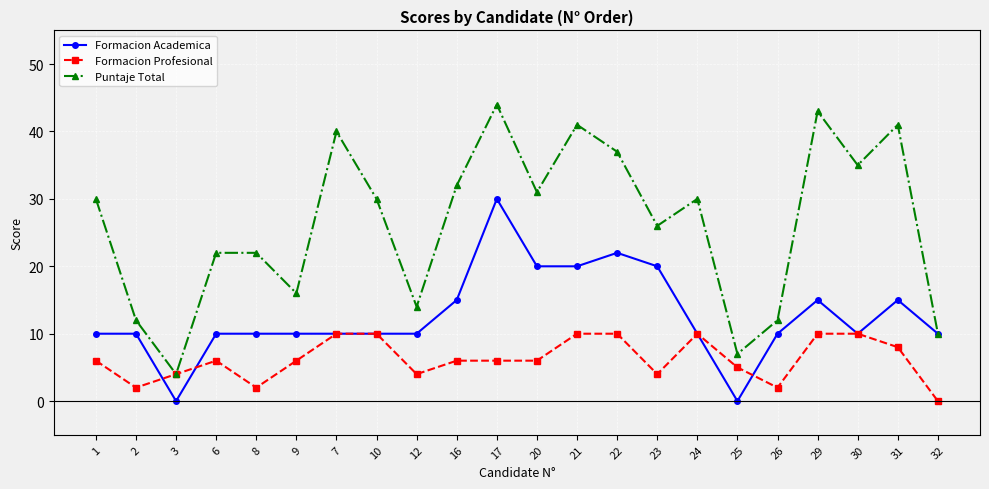

The value of Puntaje Total at 20 is 31. True or false?

True